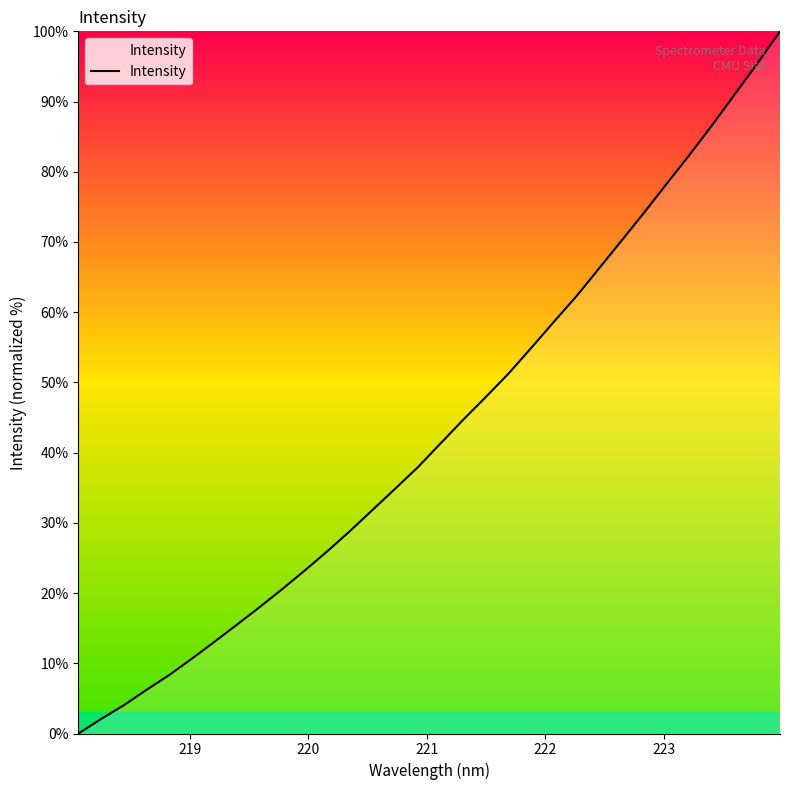

What is the difference between the maximum and minimum values?

100.0